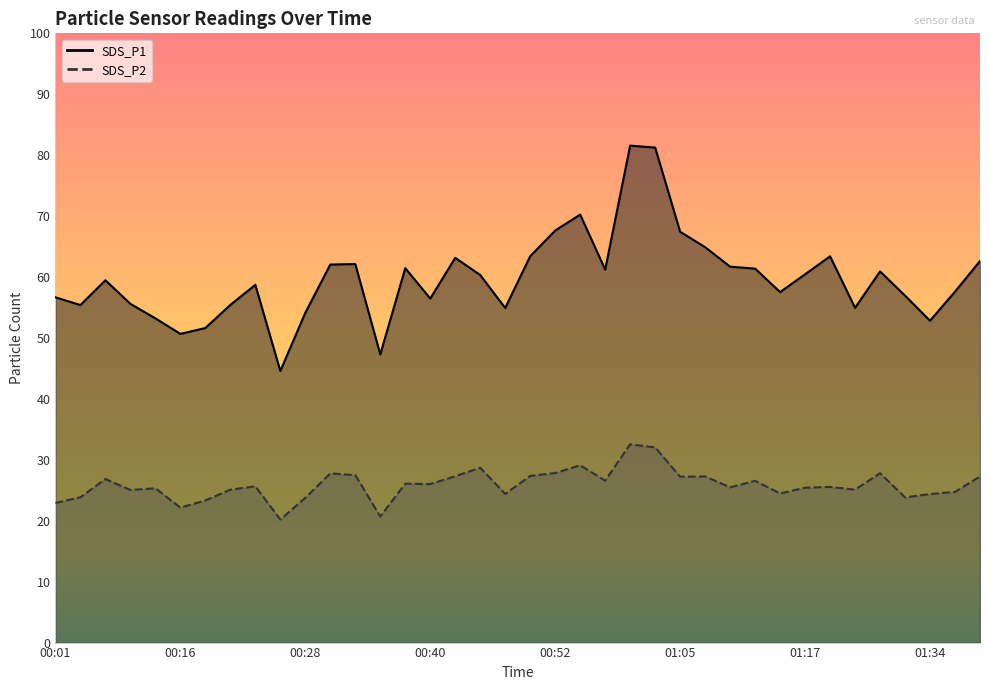

How many values in the SDS_P1 series exceed 60?

19